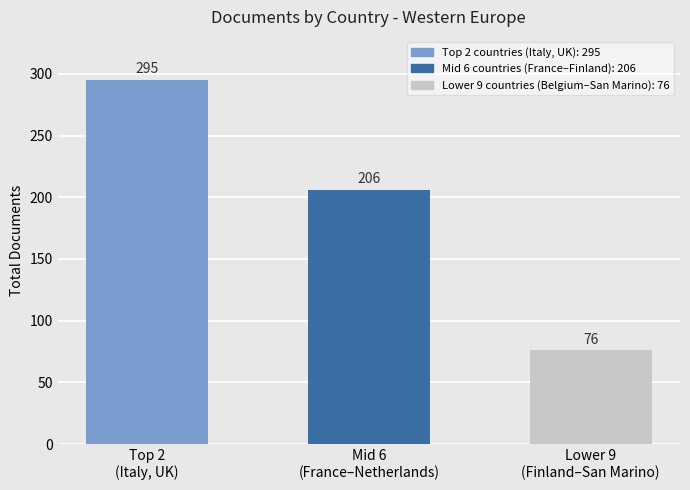

What is the value of the 2nd bar from the left?

206